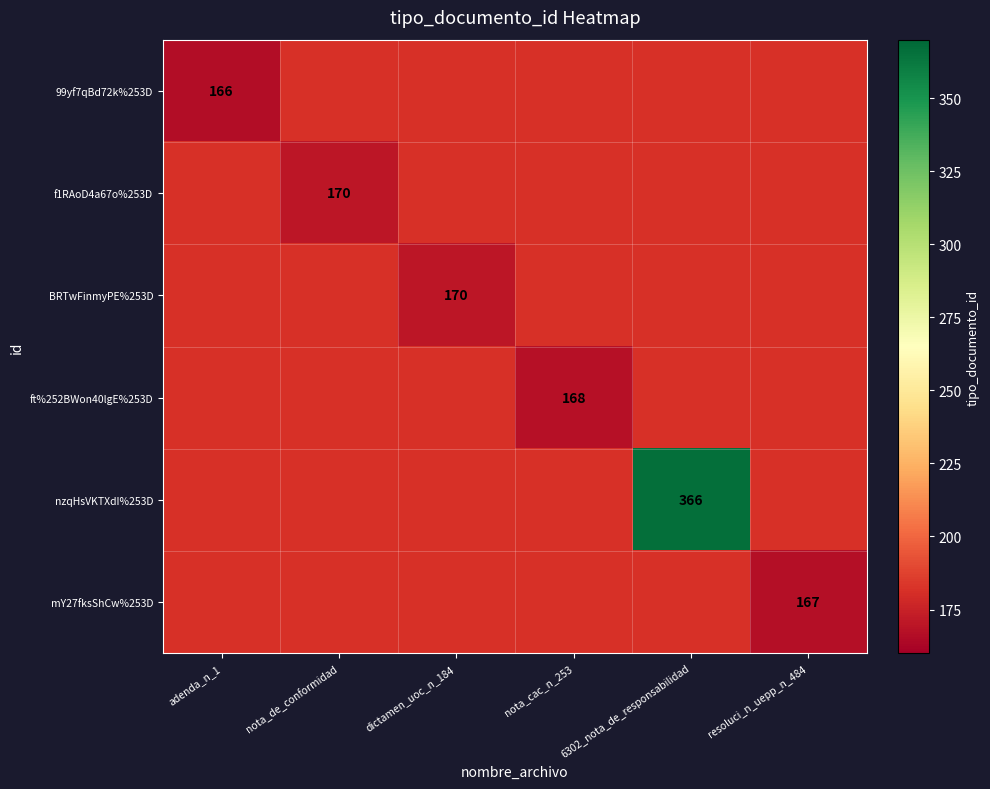

What is the greatest value displayed?

366.0